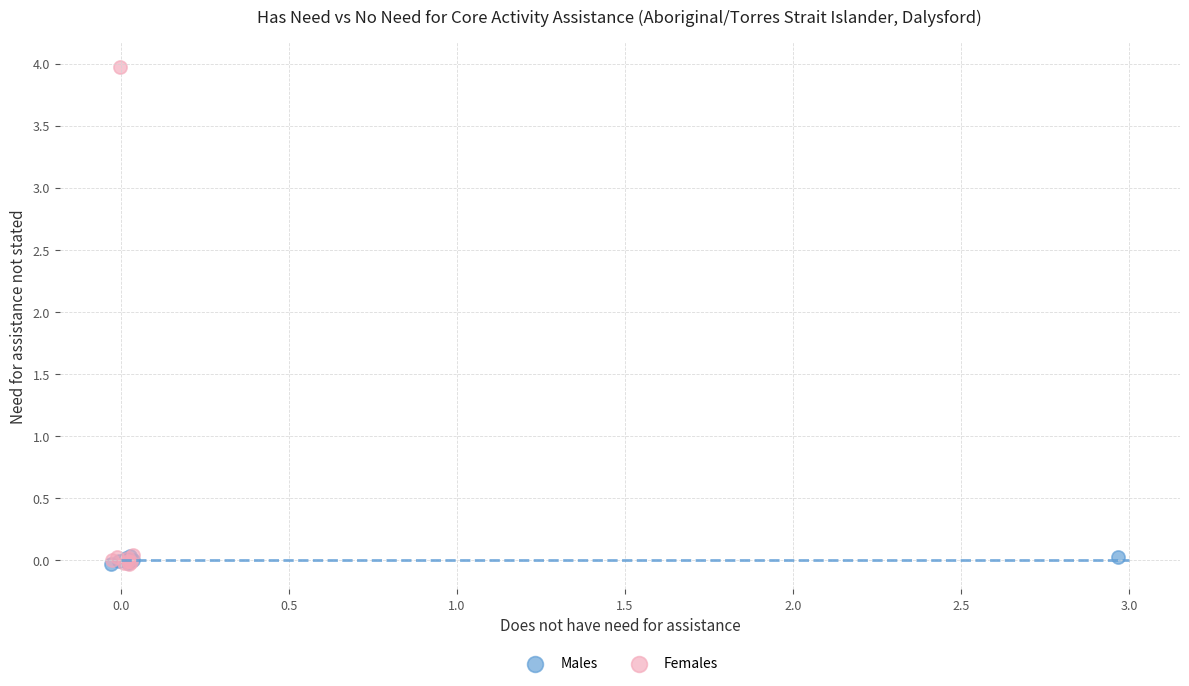

Which series has the largest Y range (max minus min)?

Females